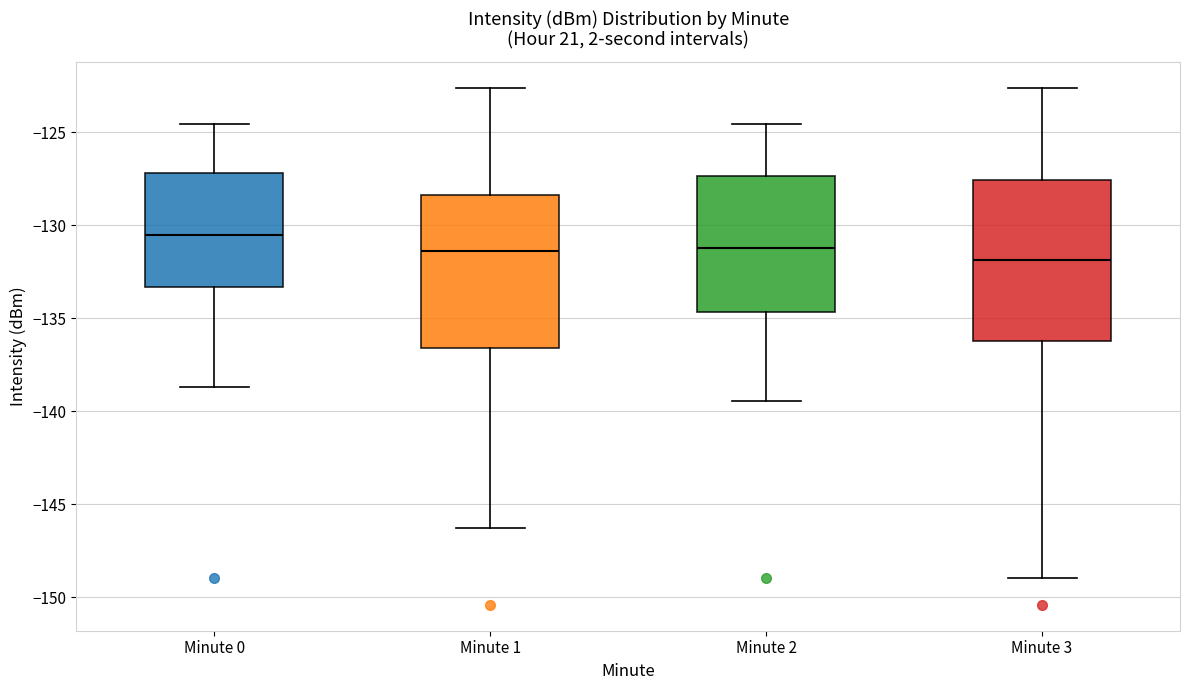

Reading left to right, read every box against the y-axis: the position of its median line, the range the box covers, and the ends of its whiskers. The values are not printed on the chart, so give them approximately, as read against the axis.

Minute 0: median -130.5, box -133.5 to -127.0, whiskers -138.5 to -124.5
Minute 1: median -131.5, box -136.5 to -128.5, whiskers -146.5 to -122.5
Minute 2: median -131.0, box -134.5 to -127.5, whiskers -139.5 to -124.5
Minute 3: median -132.0, box -136.0 to -127.5, whiskers -149.0 to -122.5